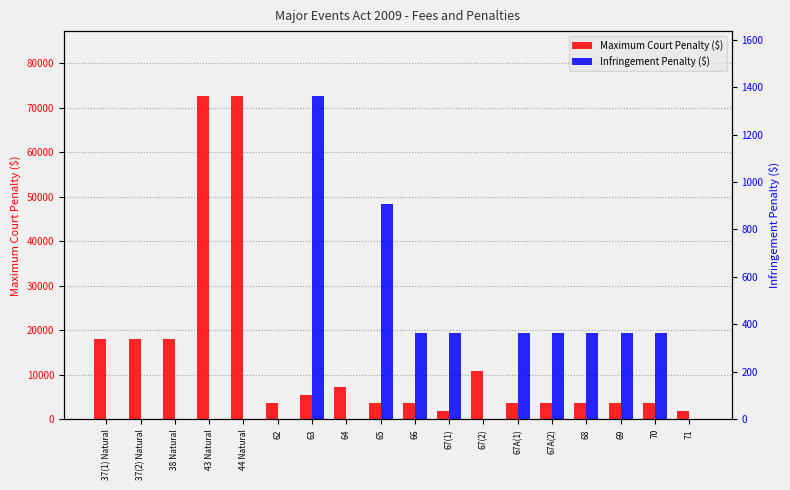

List the series in order of their peak value, highest first.

Maximum Court Penalty ($), Infringement Penalty ($)